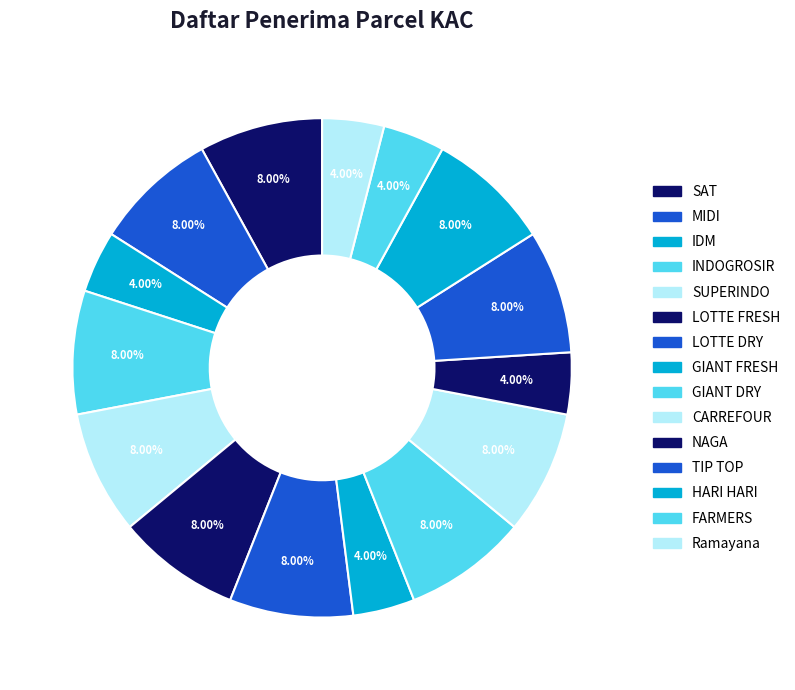

Count the number of slices in the pie.

15